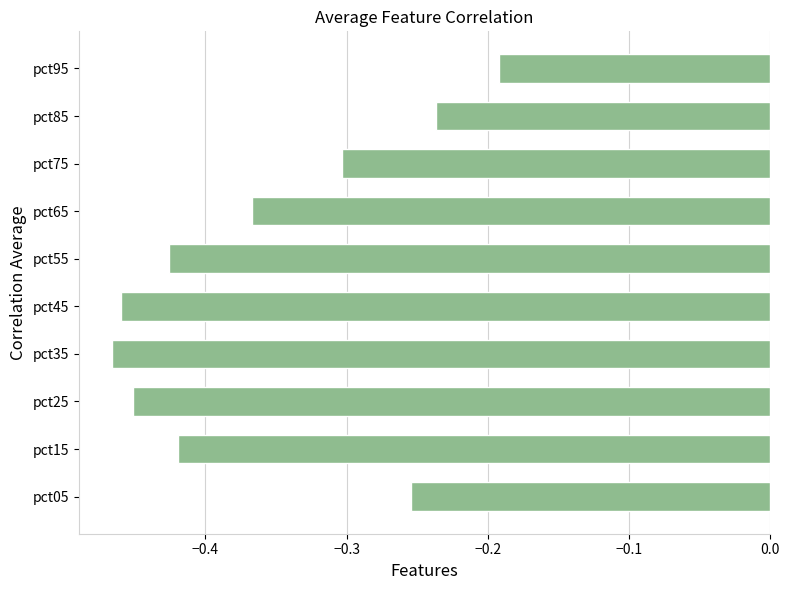

Count the number of categories in the chart.

10